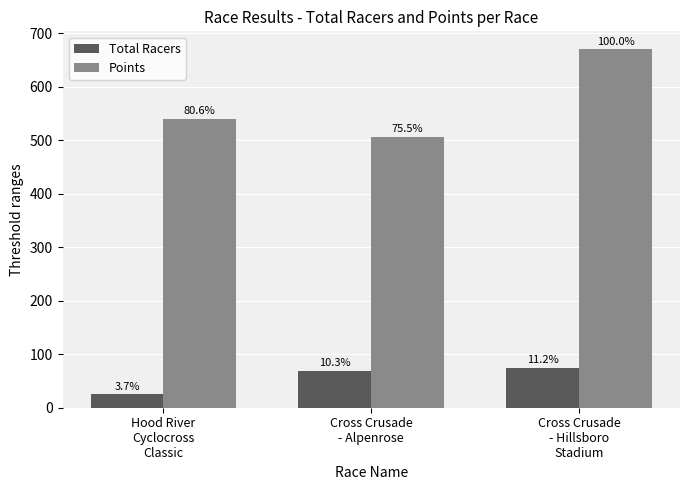

What is the label of the 1st bar from the left?

Hood River
Cyclocross
Classic